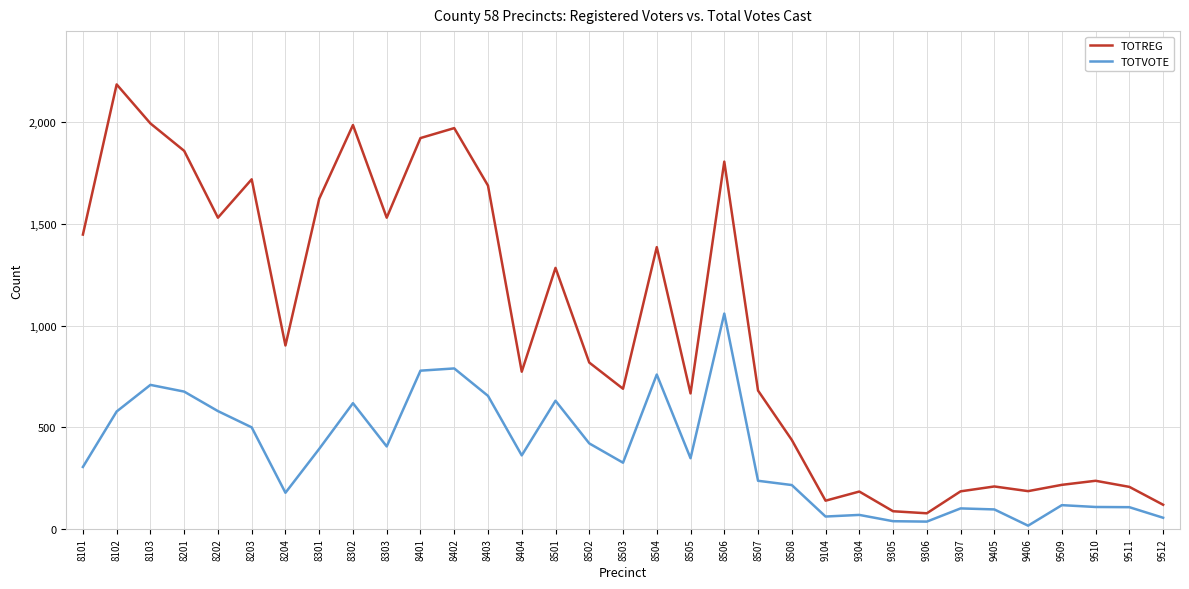

At which label is TOTREG closest to 1131?

8501